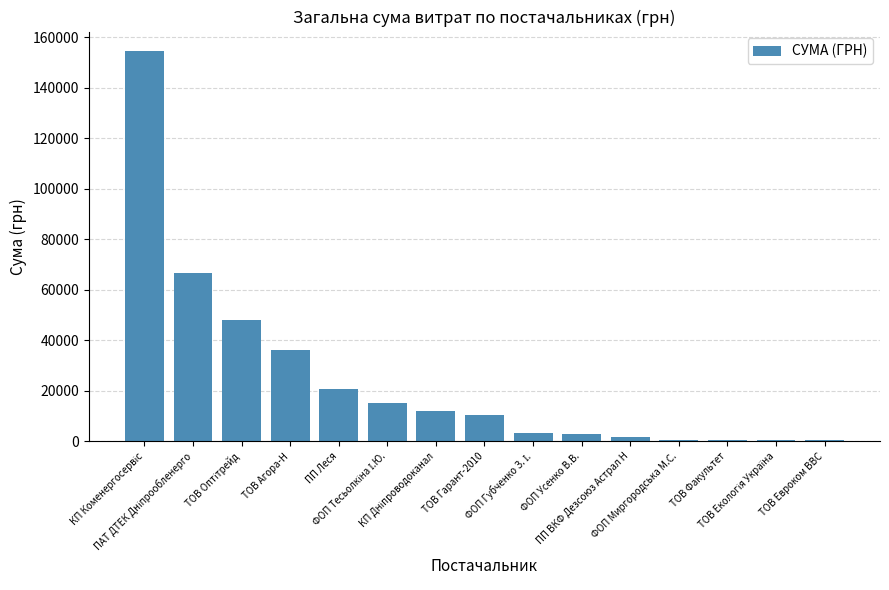

What is the maximum value shown in the chart?

154437.8